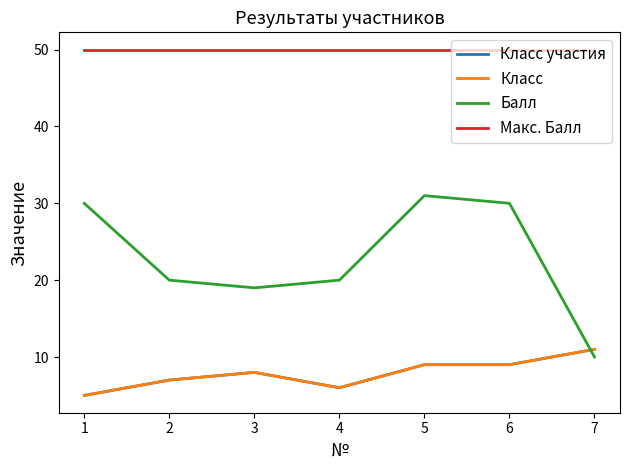

Reading left to right, what are all the values shown in this chart?

Класс участия: 5	7	8	6	9	9	11
Класс: 5	7	8	6	9	9	11
Балл: 30	20	19	20	31	30	10
Макс. Балл: 50	50	50	50	50	50	50